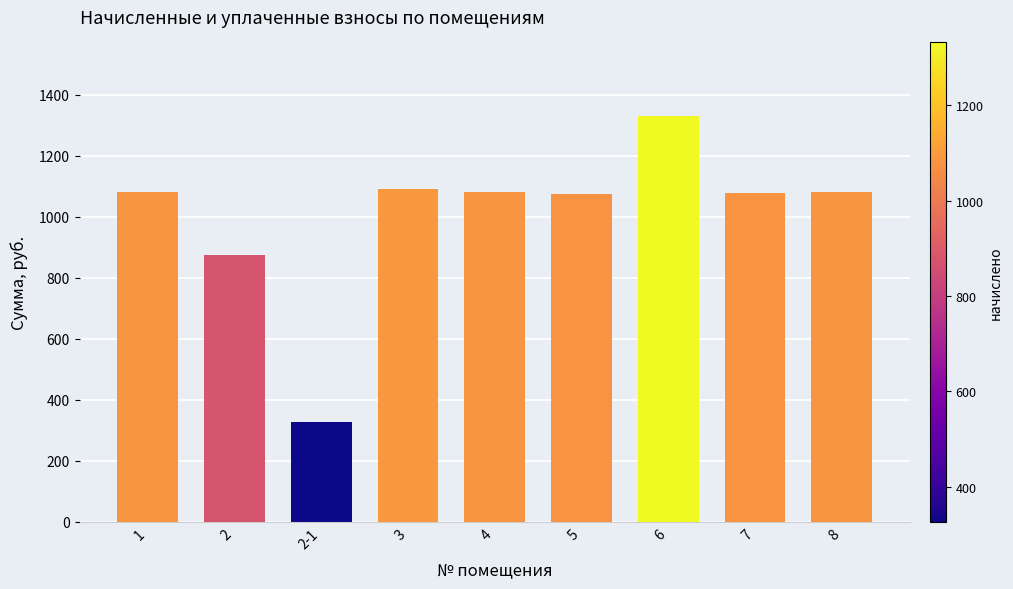

What position from the left is 4?

5